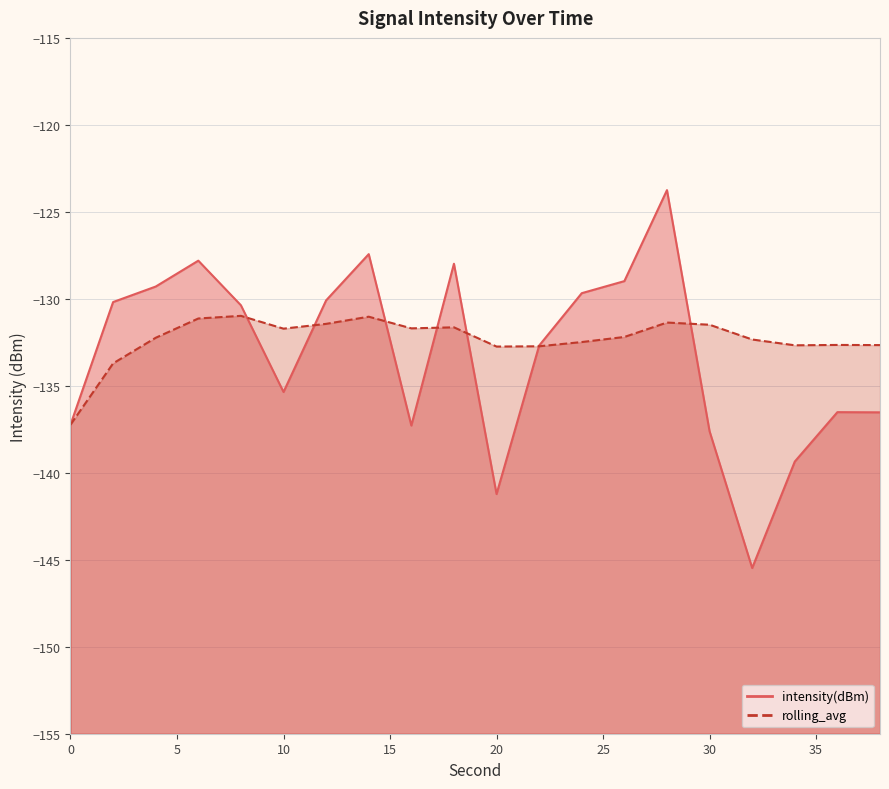

What is the sum of the intensity(dBm) values at 2 and 6?

-258.0